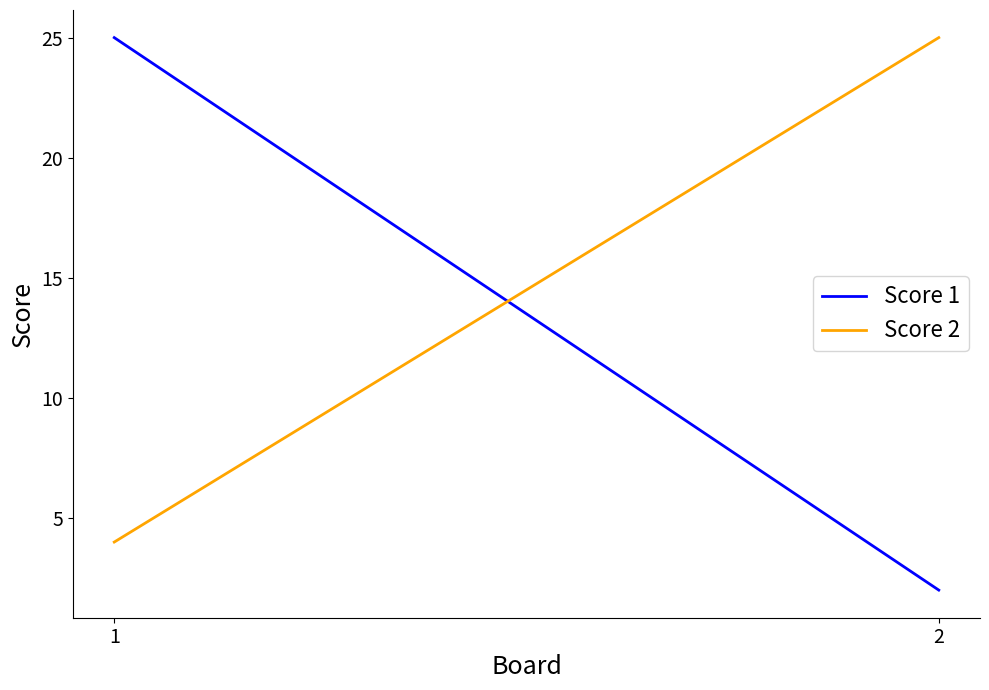

How many lines are shown in the chart?

2